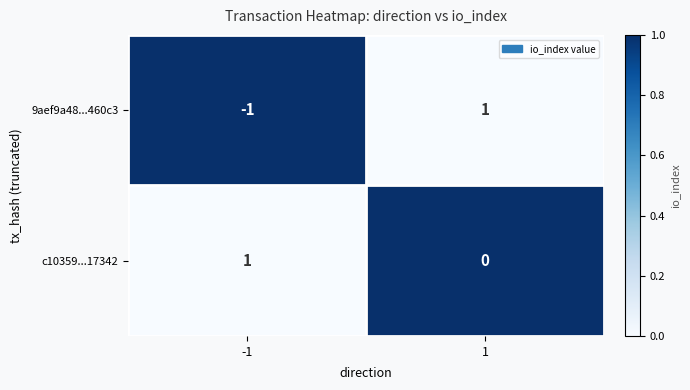

Rank the series at 1 from highest to lowest value.

9aef9a48...460c3, c10359...17342